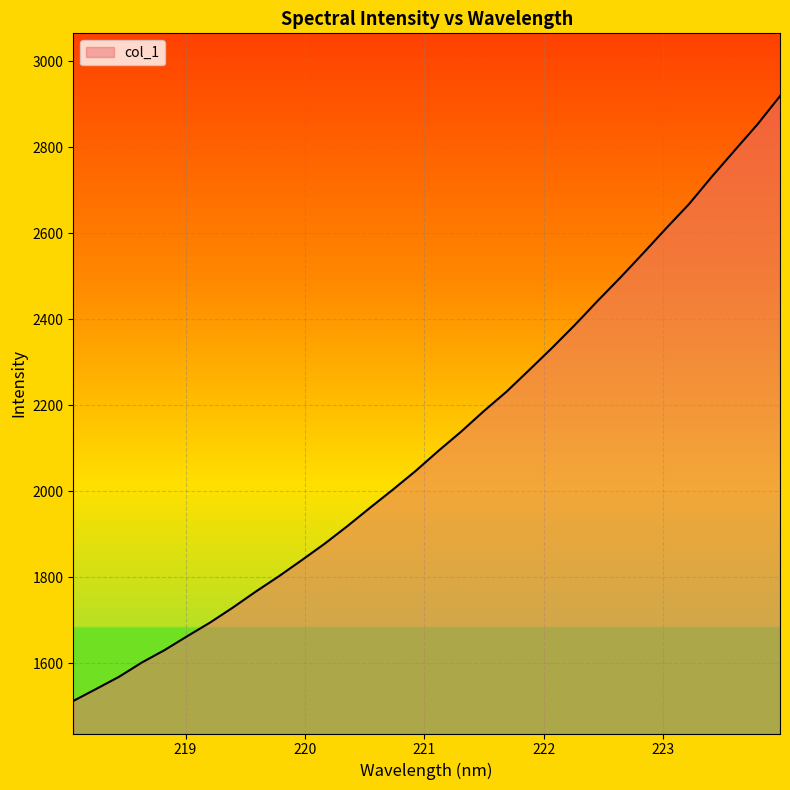

What is the smallest value displayed?

1512.7